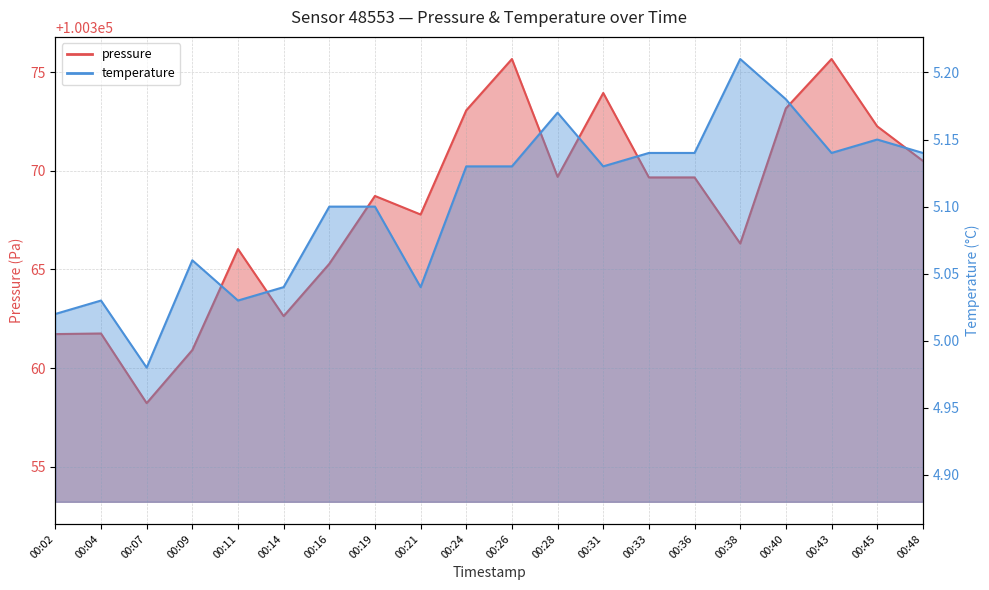

Reading left to right, extract all data points from this chart.

pressure: 100361.7	100361.8	100358.2	100360.9	100366.0	100362.6	100365.3	100368.7	100367.8	100373.1	100375.7	100369.7	100373.9	100369.7	100369.7	100366.3	100373.2	100375.7	100372.2	100370.5
temperature: 5.0	5.0	5.0	5.1	5.0	5.0	5.1	5.1	5.0	5.1	5.1	5.2	5.1	5.1	5.1	5.2	5.2	5.1	5.2	5.1